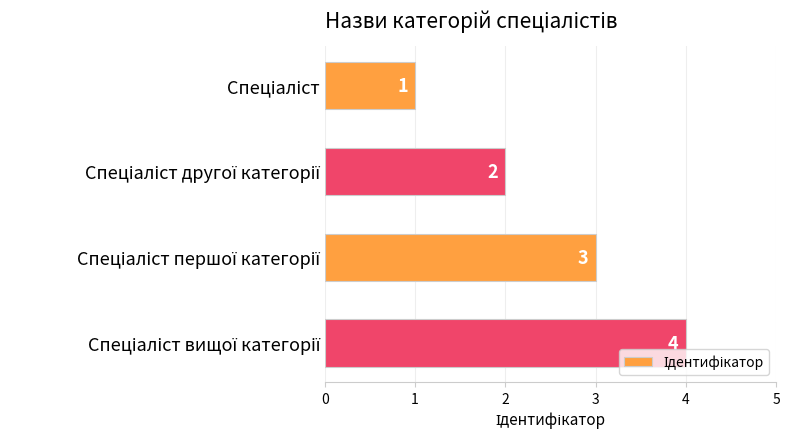

How many values are between 2 and 4?

3